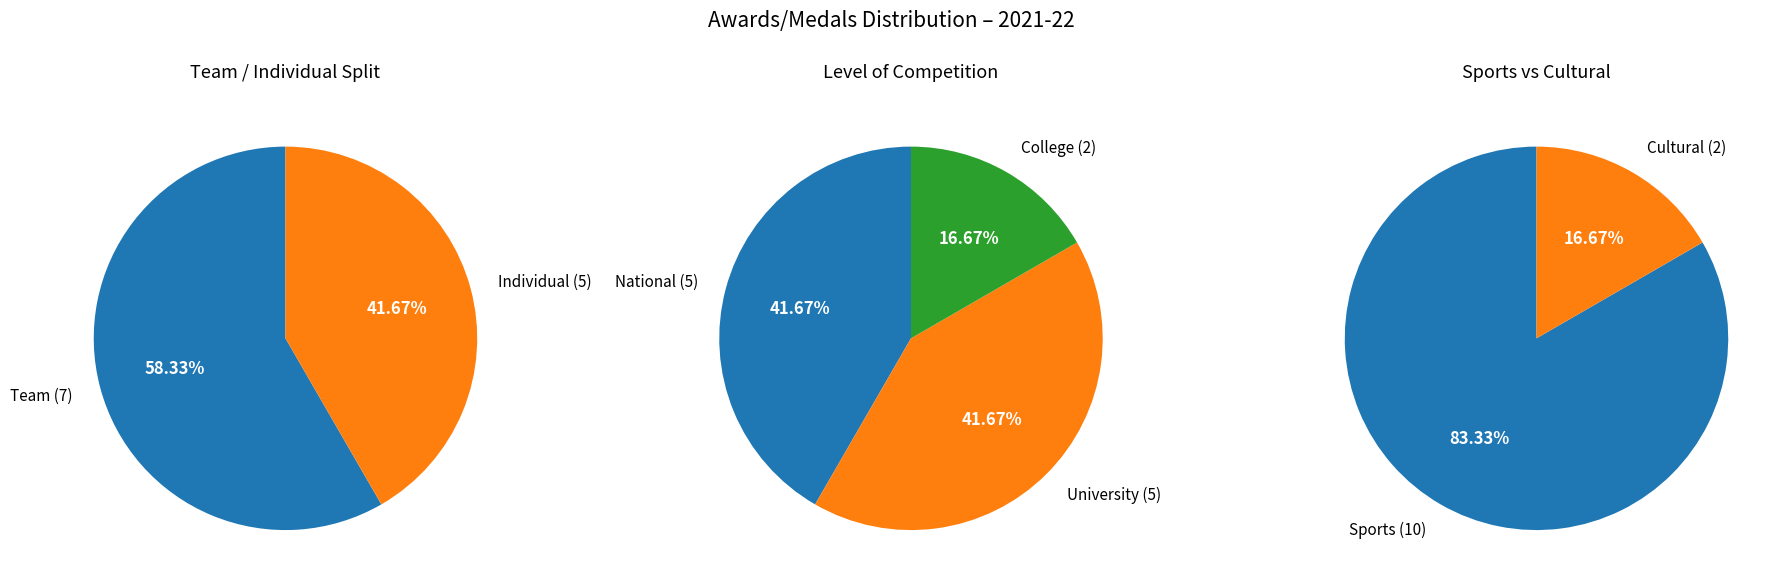

Is the sum of Team and Individual greater than half?

Yes